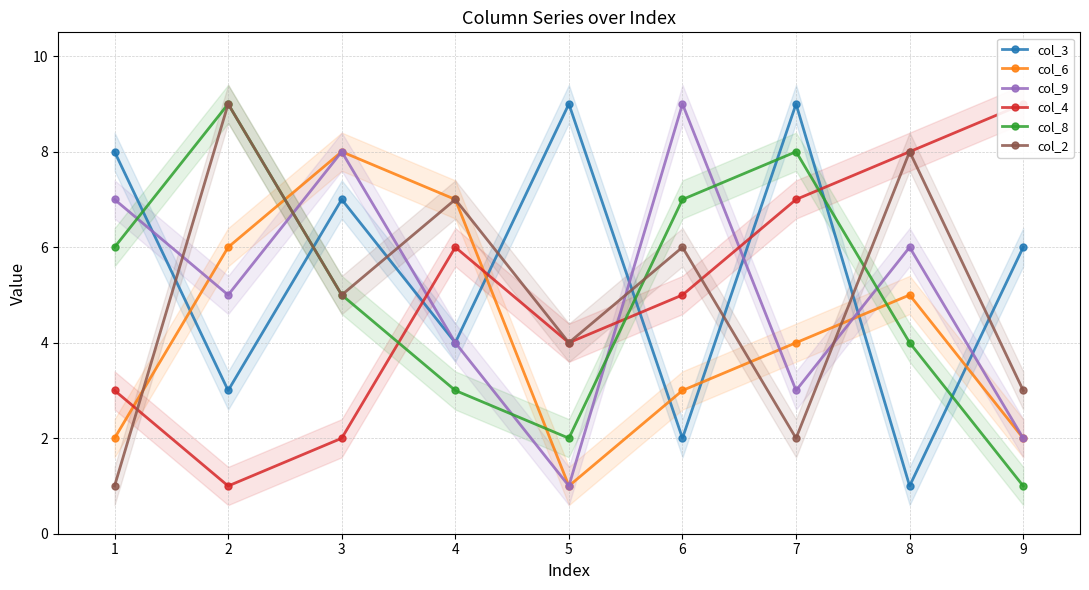

What is the average value of the col_8 series?

5